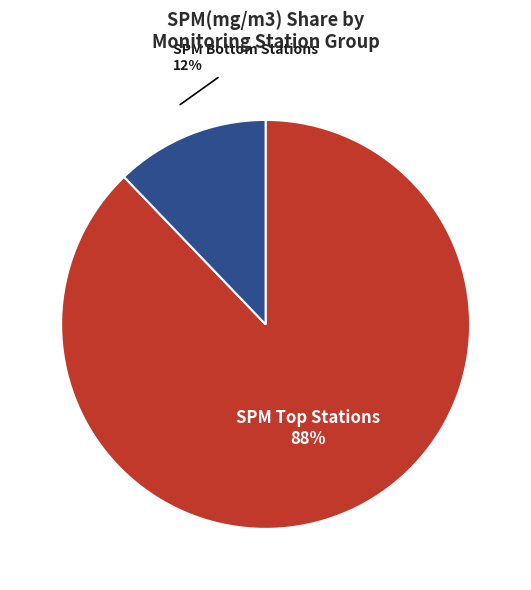

To the nearest percent, what is the average slice percentage?

50%